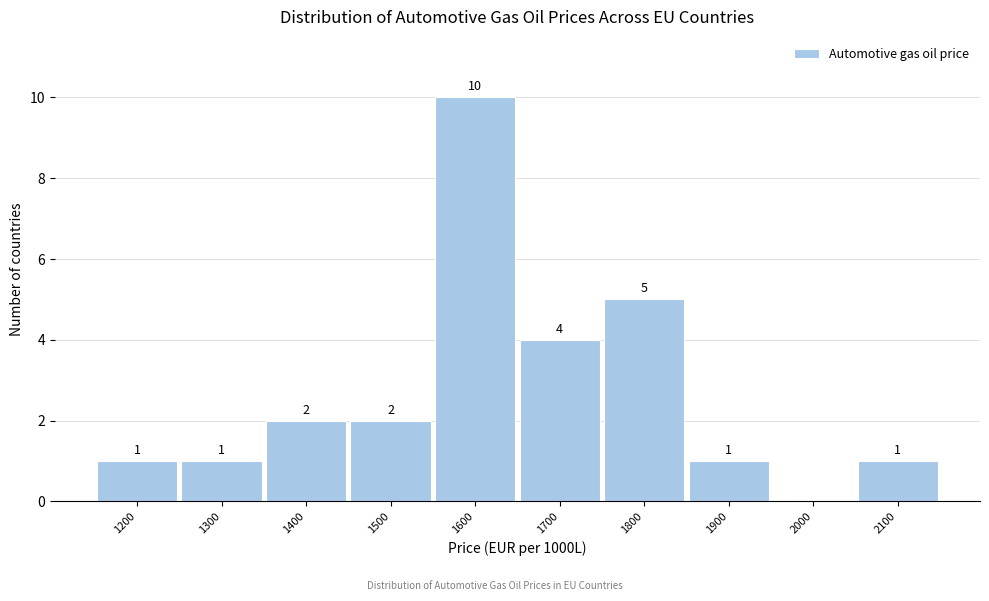

Reading right to left, list all the values displayed in this chart.

2100=1	2000=0	1900=1	1800=5	1700=4	1600=10	1500=2	1400=2	1300=1	1200=1